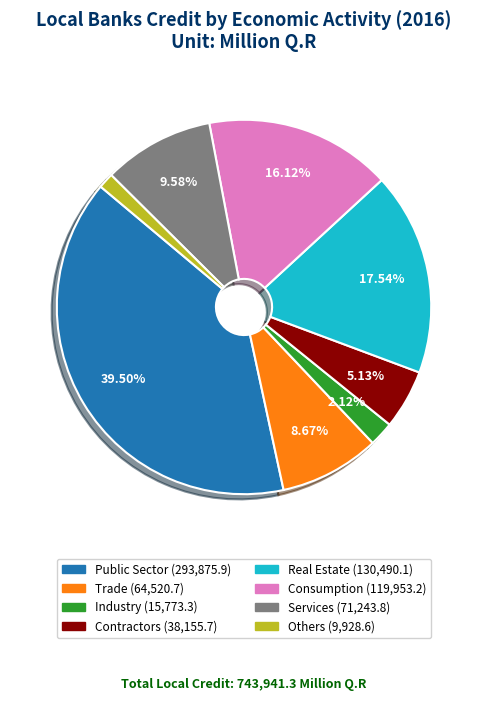

To the nearest percent, what portion does Contractors represent?

5%